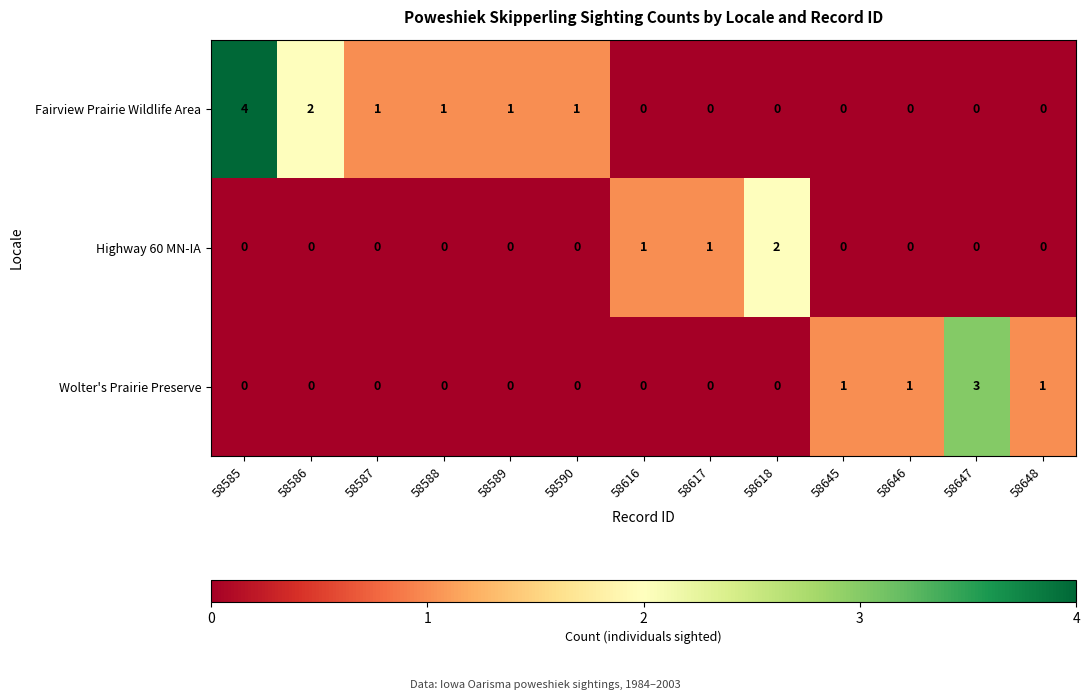

Count the Fairview Prairie Wildlife Area values in the range 0 to 1.

11